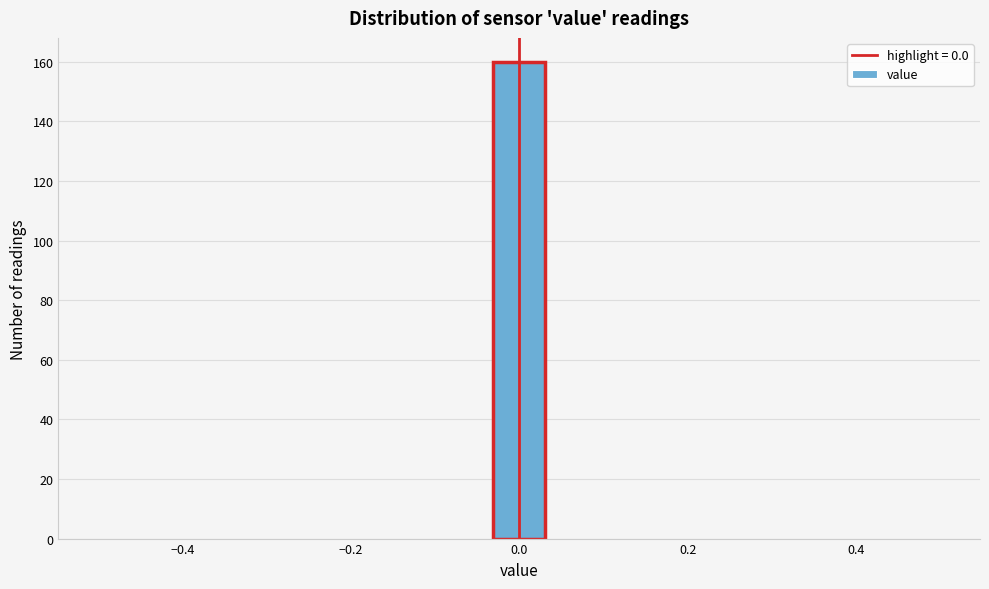

Around what value on the x-axis is the tallest bar? Give the approximate position of its centre, as read against the axis.

0.00